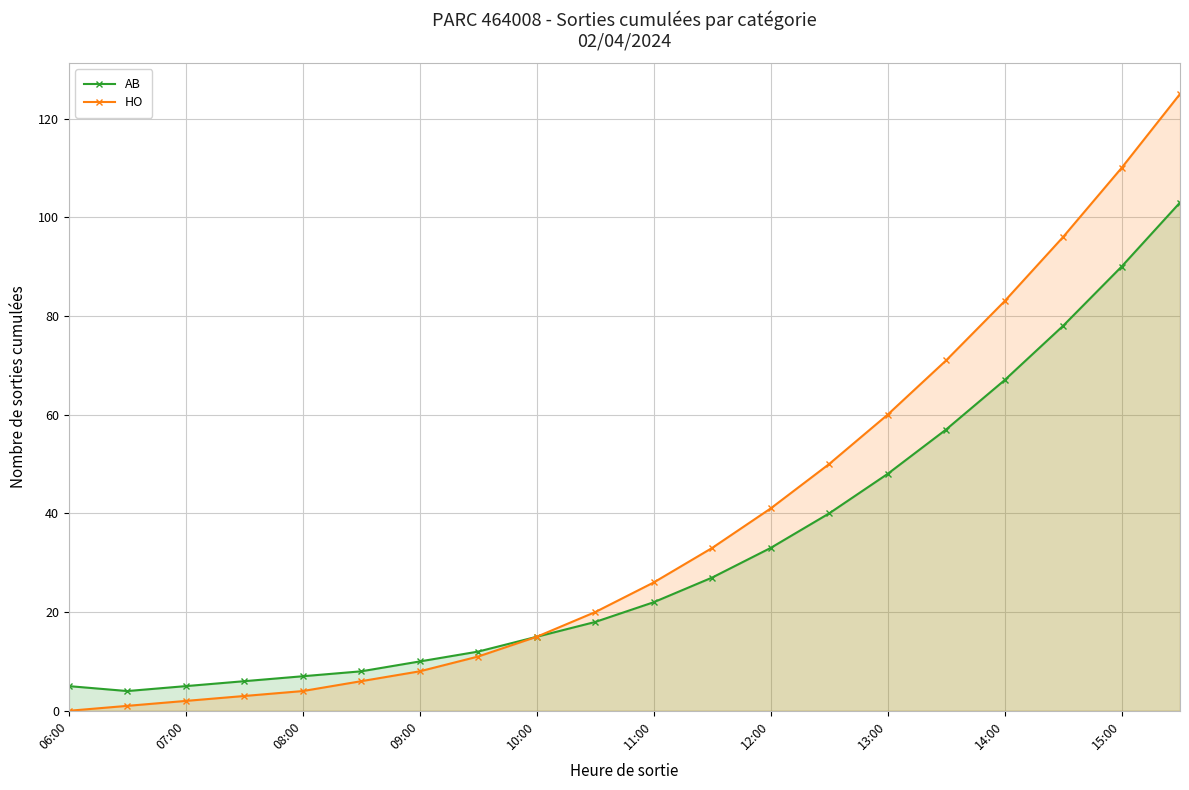

Count the number of data series in this chart.

2